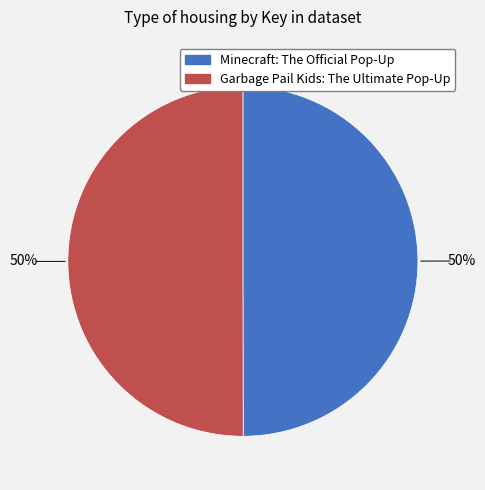

Is it true that Garbage Pail Kids: The Ultimate Pop-Up is 60% of the pie?

False